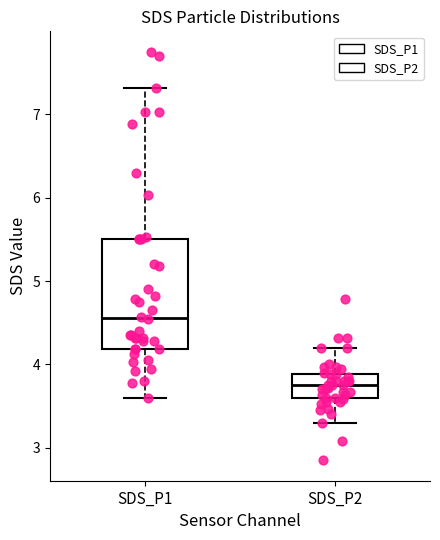

Which box's median line is the lowest?

SDS_P2